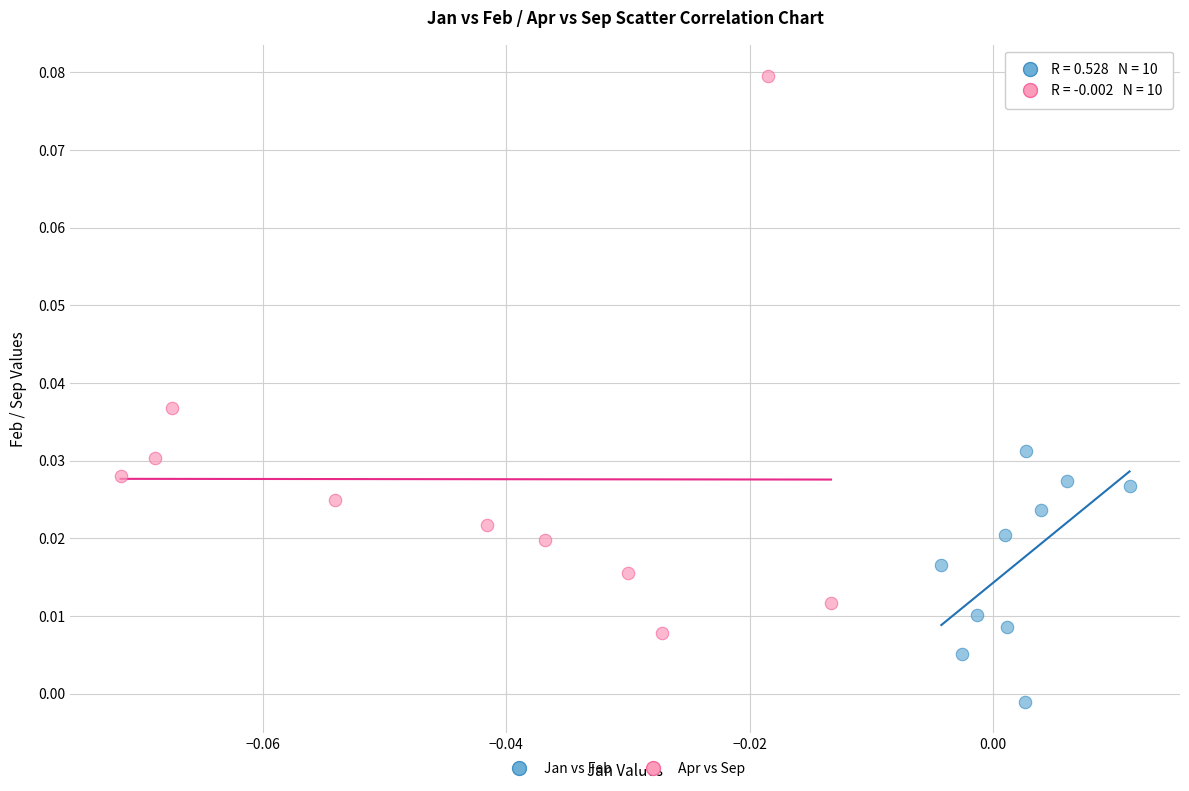

Which series reaches the maximum Y coordinate?

Apr vs Sep